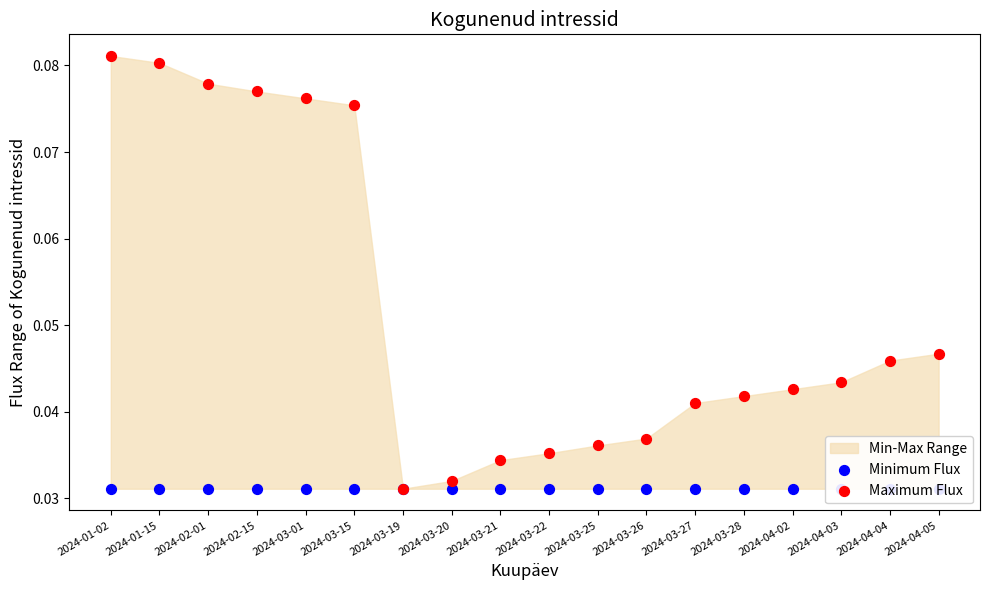

Is the value of Maximum Flux at 2024-02-01 greater than the value of Minimum Flux at 2024-03-26?

Yes